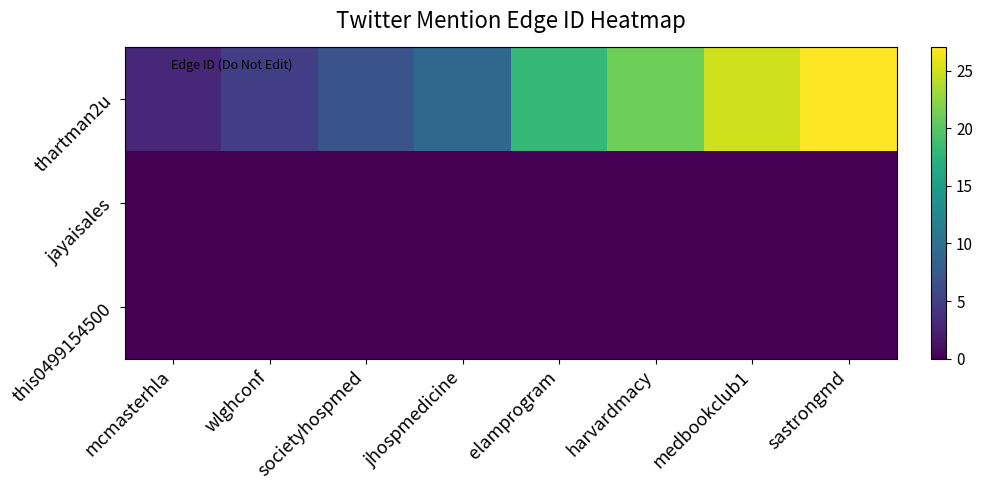

At how many categories does at least one series exceed 14?

4